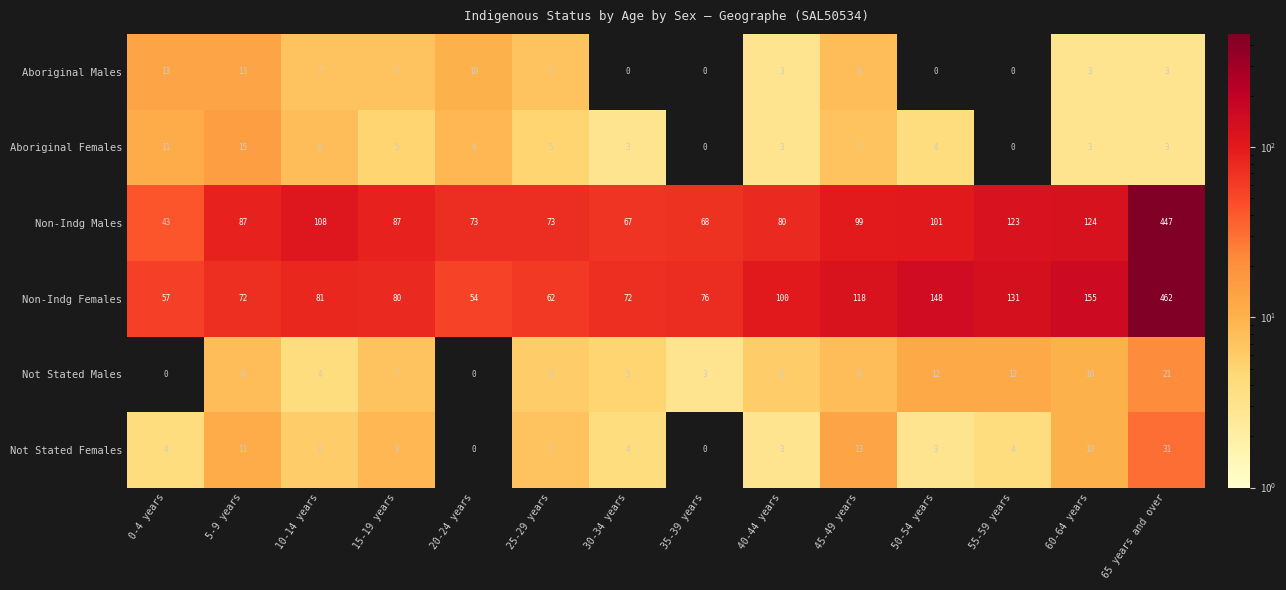

How many data points in Aboriginal Males are less than 7?

7